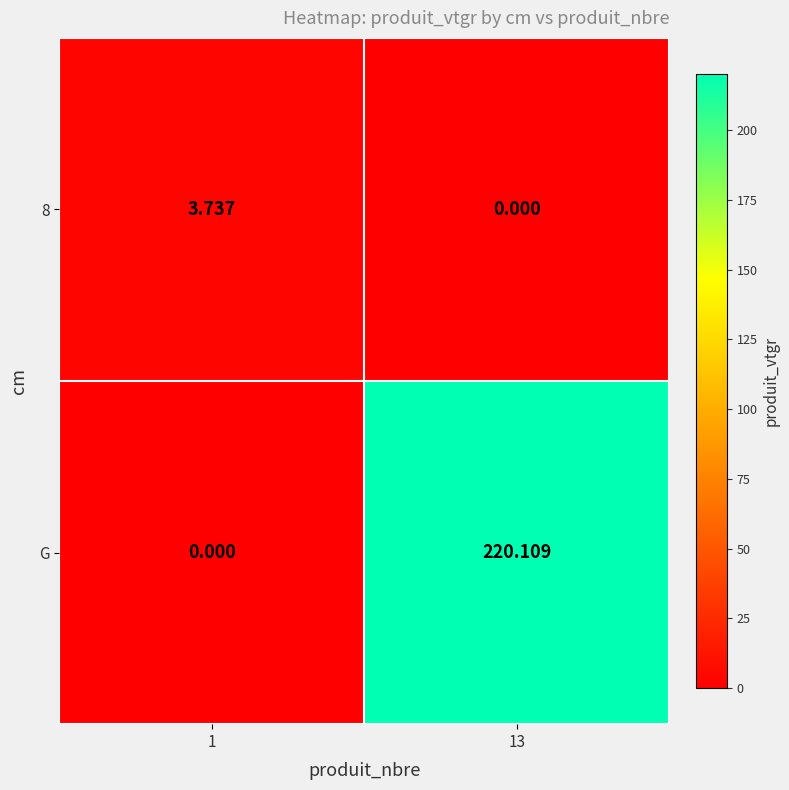

Is the value of 8 at 13 greater than the value of G at 13?

No